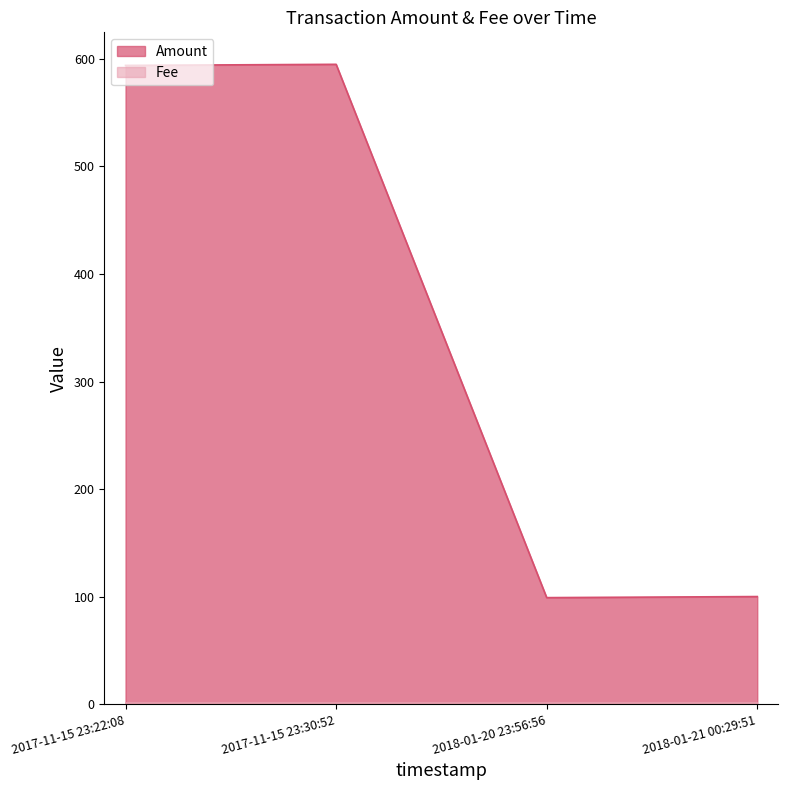

What position from the left is 2017-11-15 23:22:08?

1